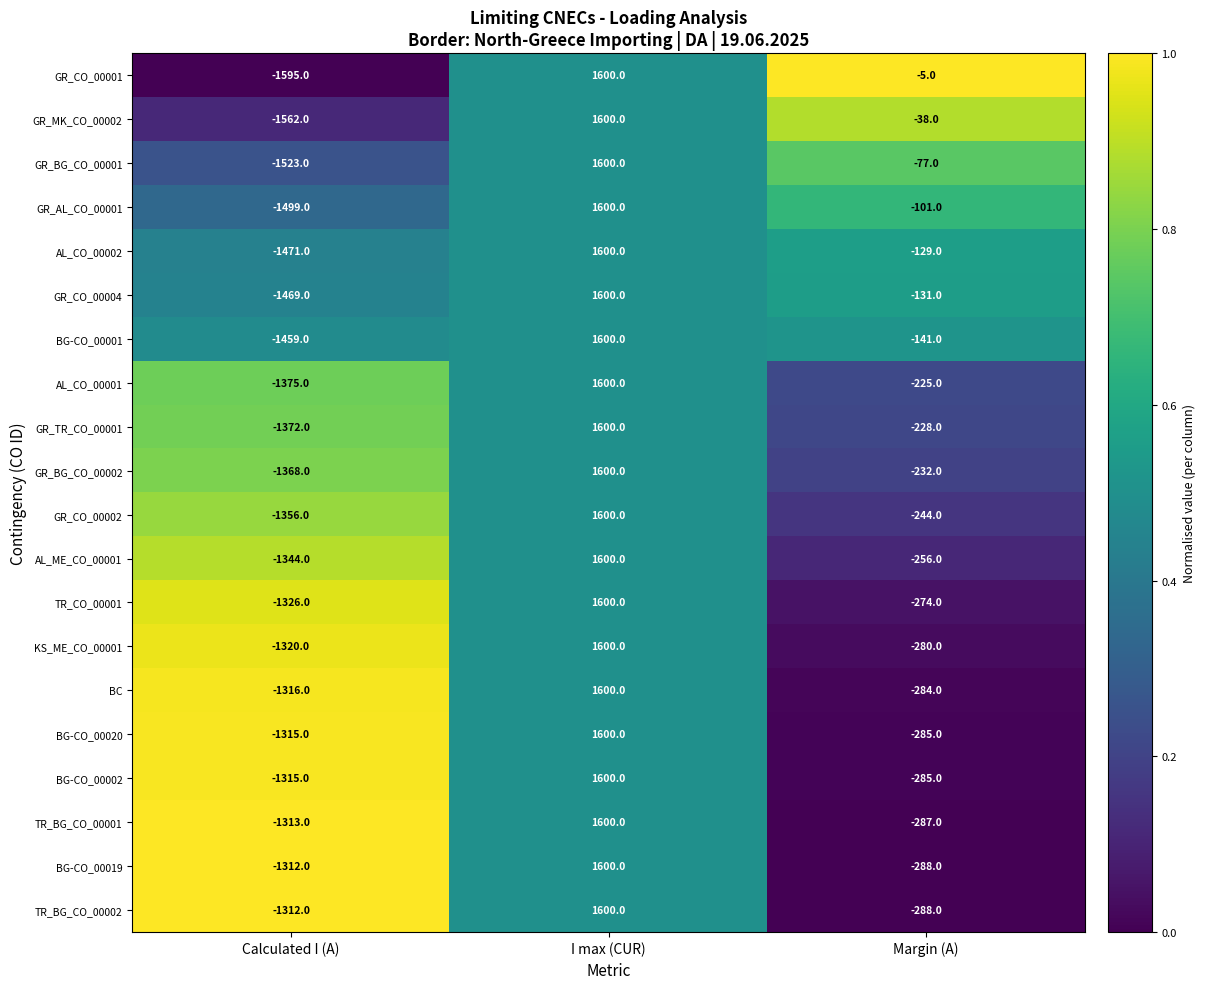

What is the difference between the maximum and minimum values in the GR_MK_CO_00002 series?

3162